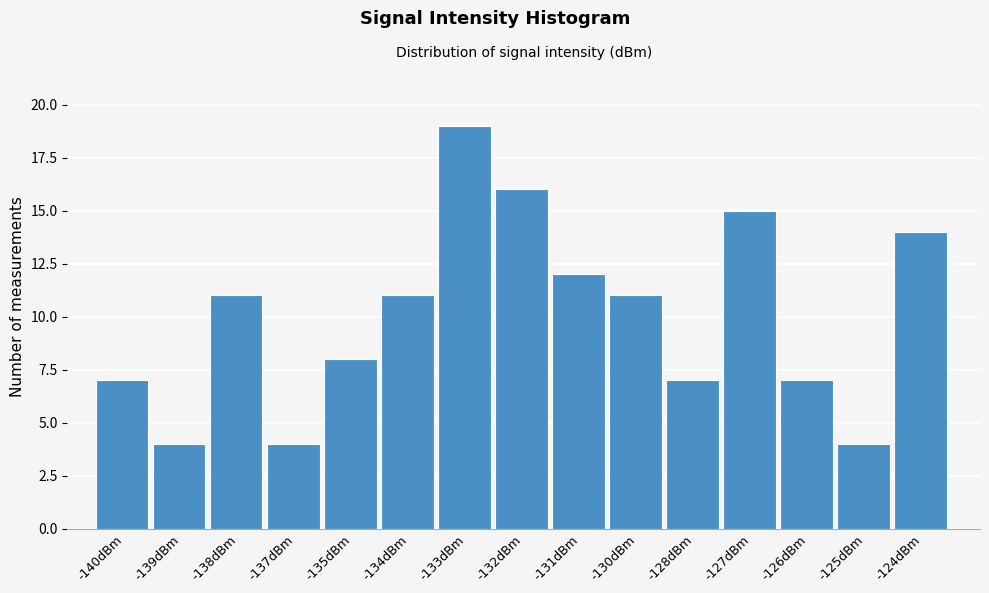

Reading right to left, transcribe all the data shown in this chart.

14	4	7	15	7	11	12	16	19	11	8	4	11	4	7